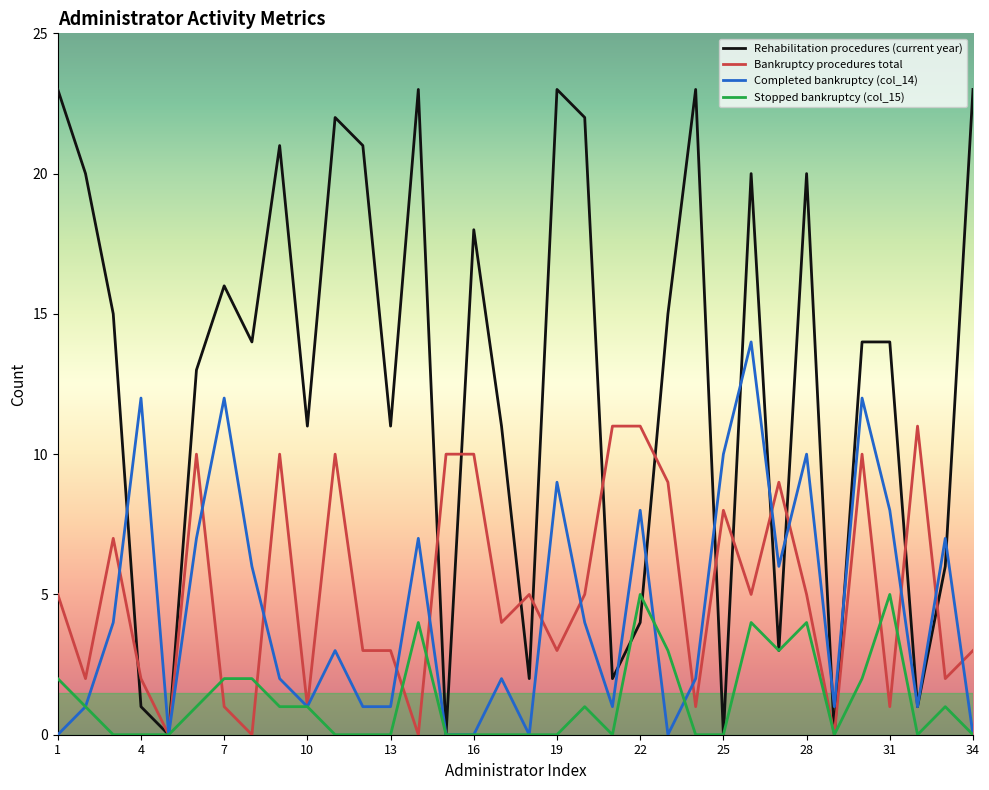

Which series ends up on top after the final intersection of Rehabilitation procedures (current year) and Stopped bankruptcy (col_15)?

Rehabilitation procedures (current year)